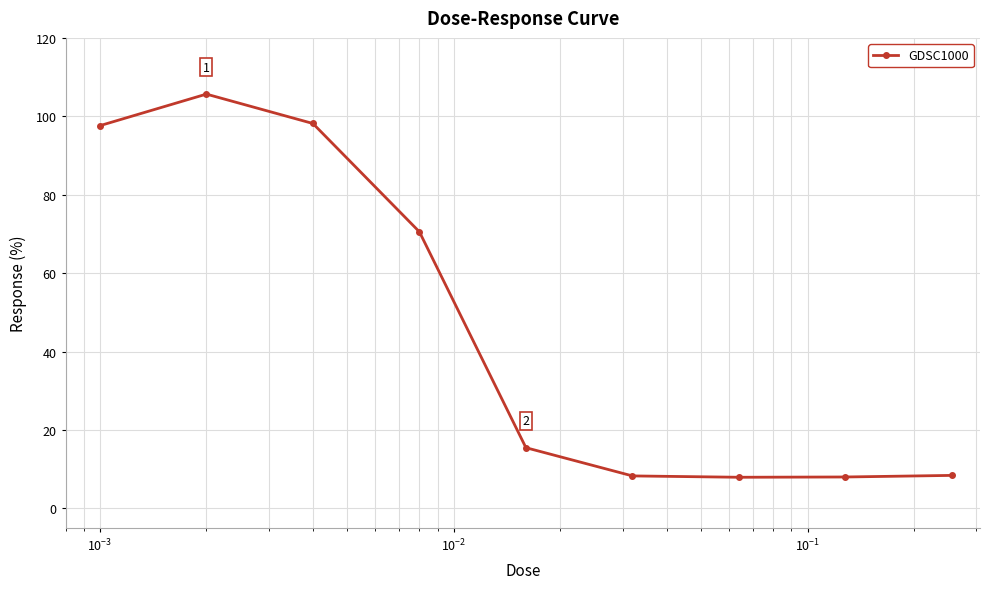

True or false: the data has more than 0 interior local peaks.

True